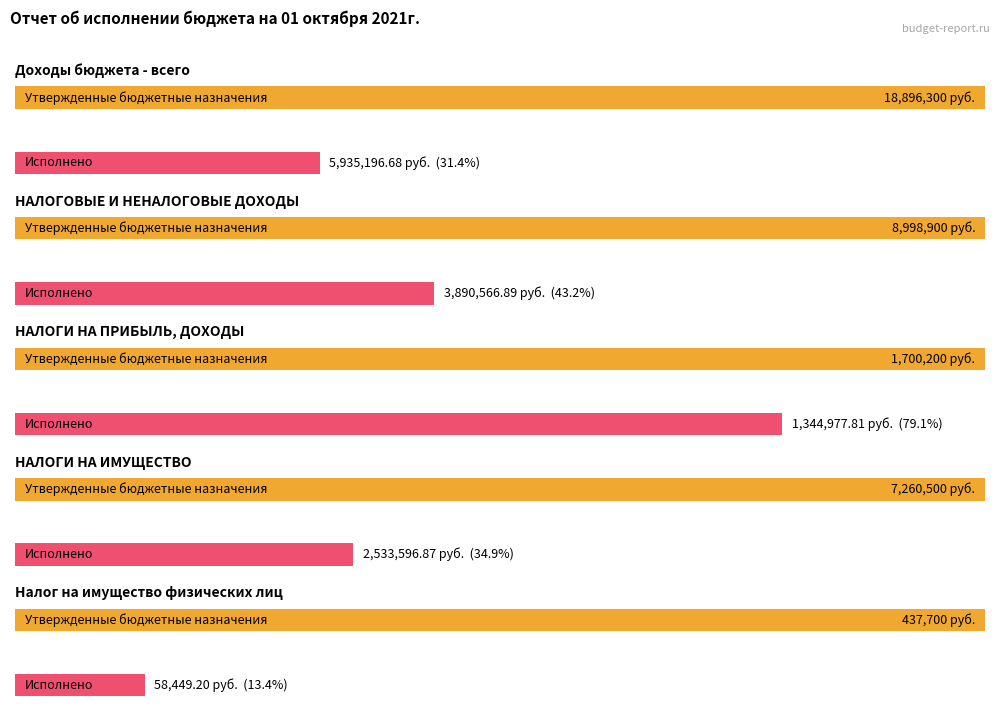

At how many categories does at least one series exceed 319570?

5